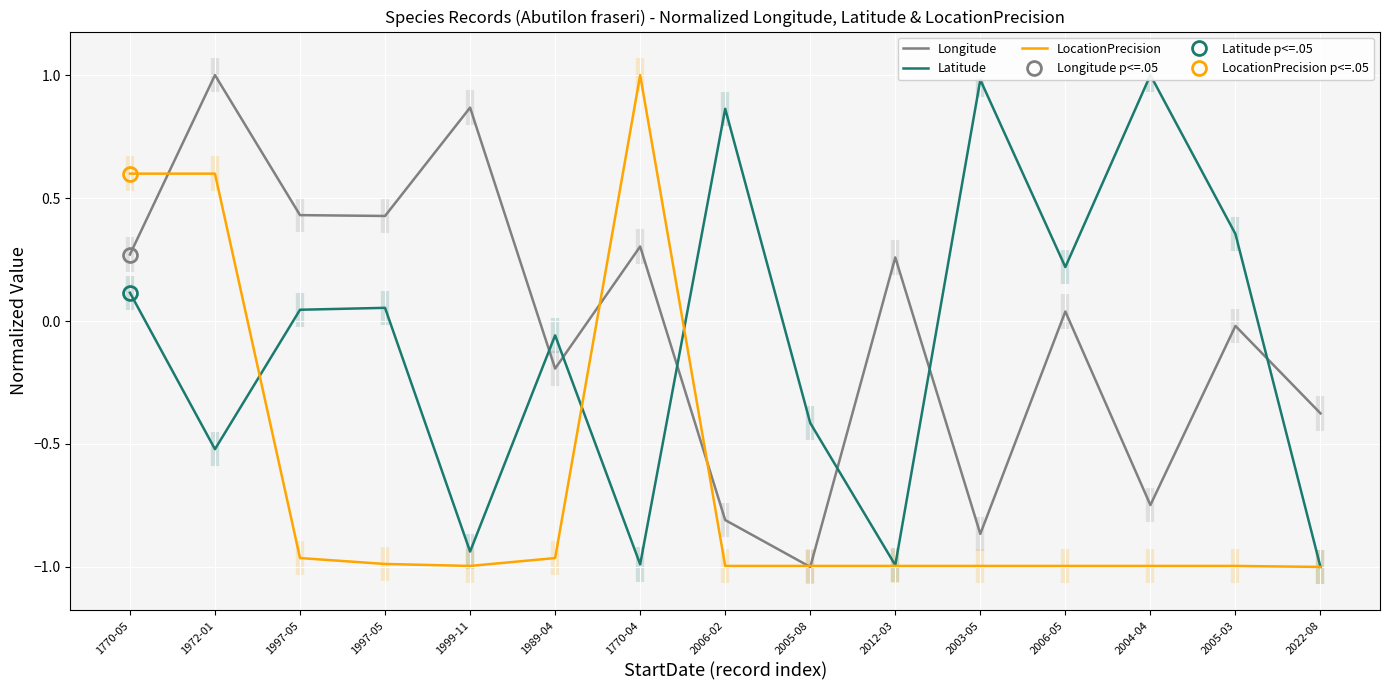

Rank the categories by LocationPrecision value from highest to lowest.

1770-04, 1770-05, 1972-01, 1997-05, 1989-04, 1997-05, 1999-11, 2006-02, 2005-08, 2012-03, 2003-05, 2006-05, 2004-04, 2005-03, 2022-08